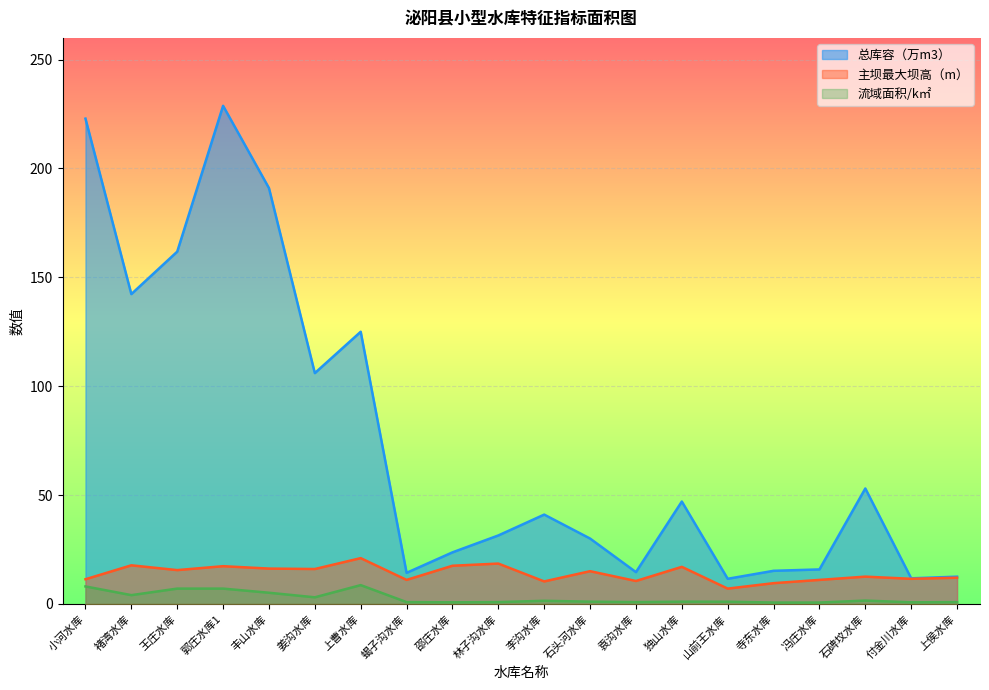

At which category is the sum across all series the highest?

郭庄水库1